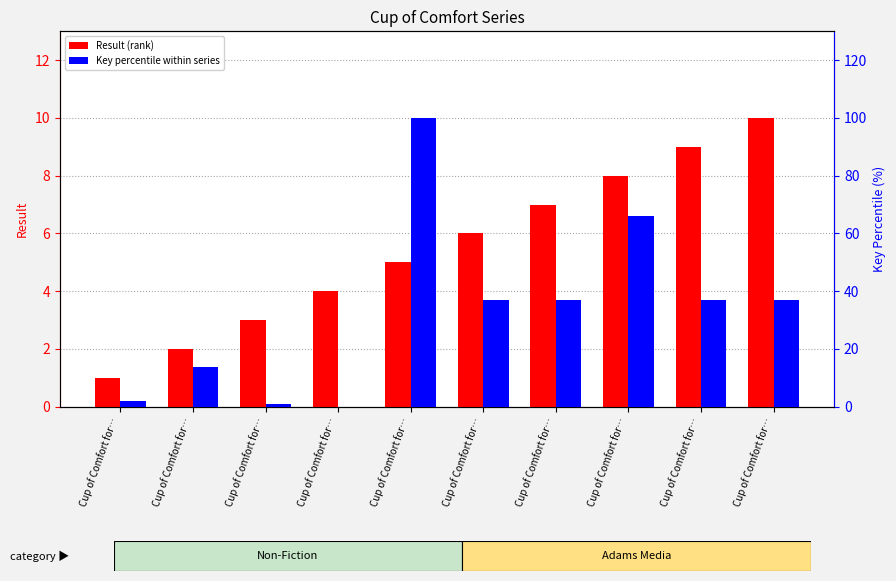

Which series has the largest range (max minus min)?

Key percentile within series